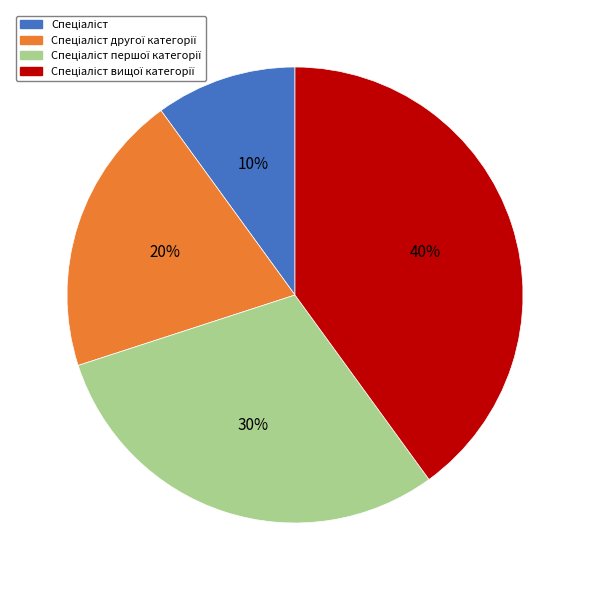

To the nearest percent, what is the difference between the largest and smallest slice percentages?

30%